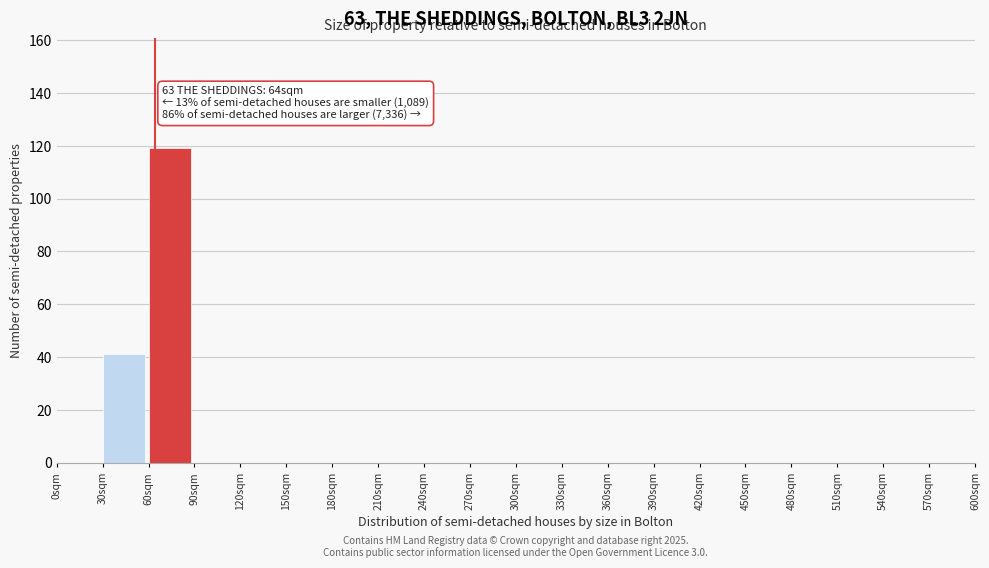

Which range on the x-axis has the tallest bar?

60 to 90